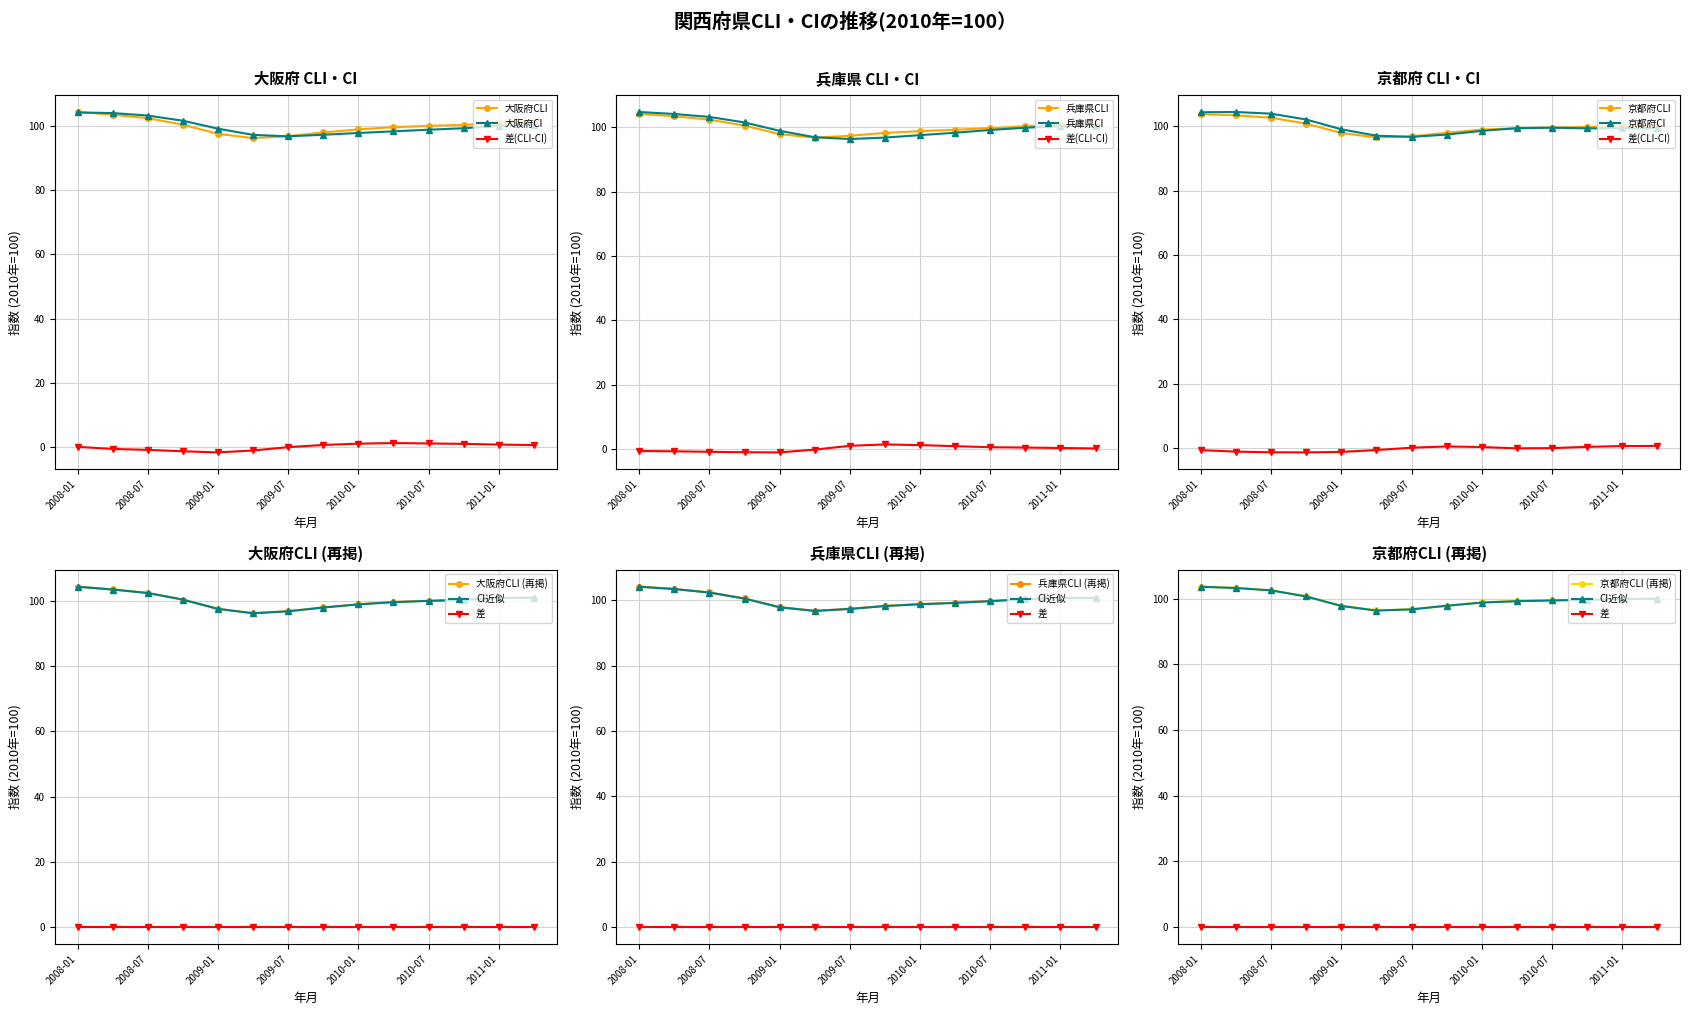

What position from the right is 2010-01?

6